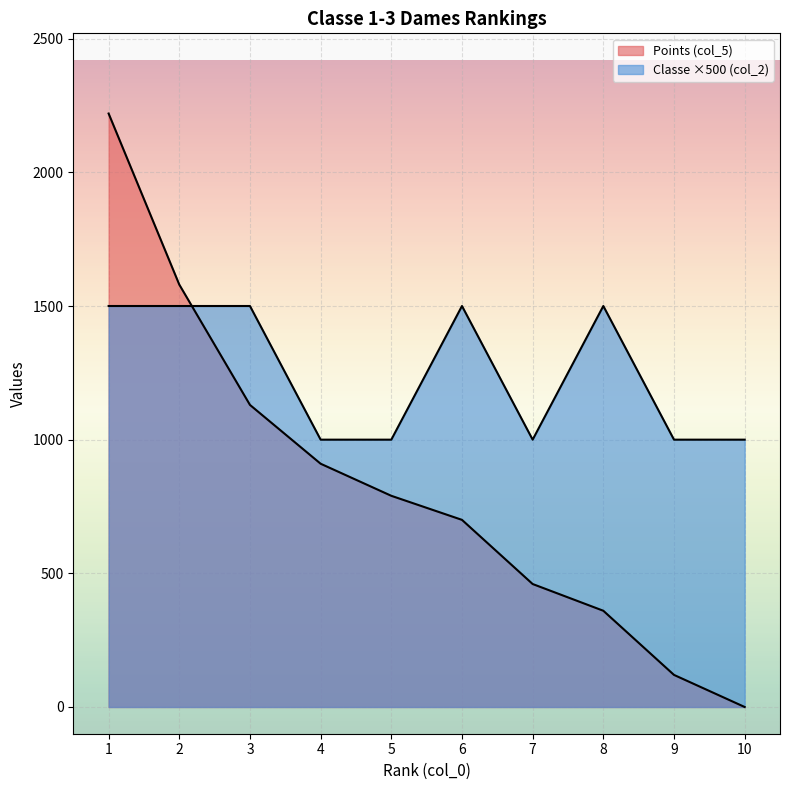

The Classe (col_2) series shows 759 at 2. True or false?

False